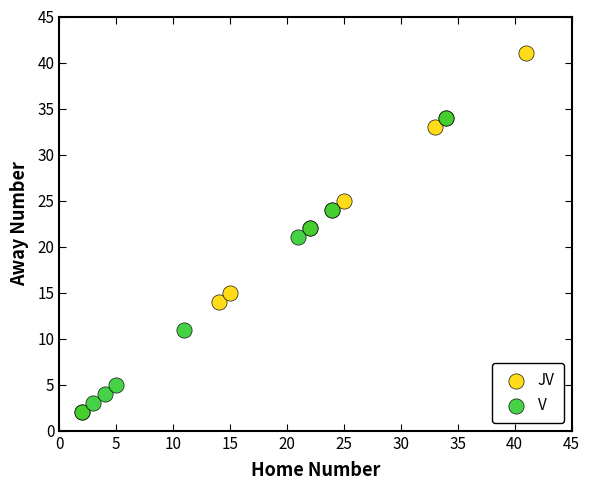

Which series reaches the maximum Y coordinate?

JV